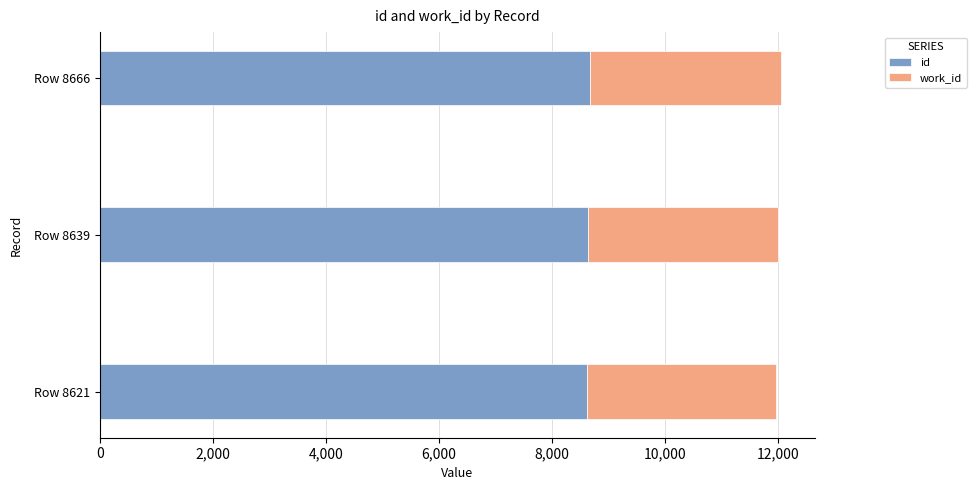

What is the average value of the id series?

8642